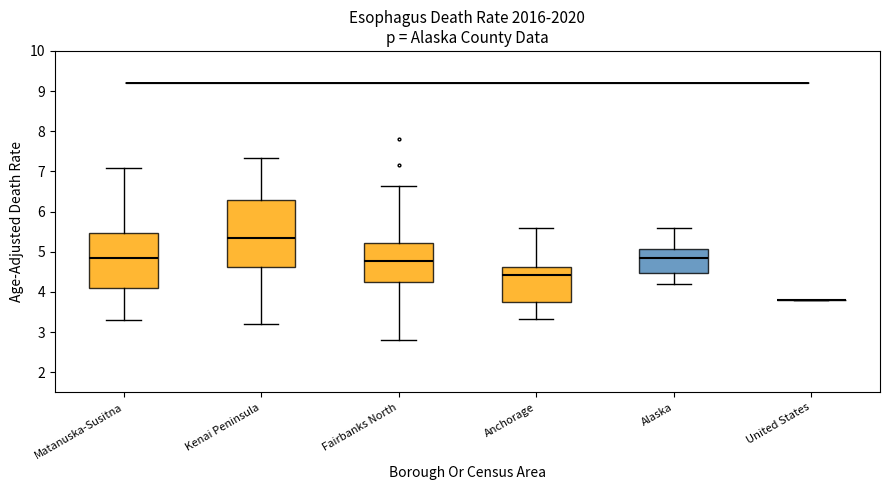

Reading left to right, read every box against the y-axis: the position of its median line, the range the box covers, and the ends of its whiskers. The values are not printed on the chart, so give them approximately, as read against the axis.

Matanuska-Susitna: median 4.8, box 4.1 to 5.5, whiskers 3.3 to 7.1
Kenai Peninsula: median 5.3, box 4.6 to 6.3, whiskers 3.2 to 7.3
Fairbanks North: median 4.8, box 4.2 to 5.2, whiskers 2.8 to 6.6
Anchorage: median 4.4, box 3.8 to 4.6, whiskers 3.3 to 5.6
Alaska: median 4.8, box 4.5 to 5.1, whiskers 4.2 to 5.6
United States: box collapsed to a line at 3.8, whiskers 3.8 to 3.8